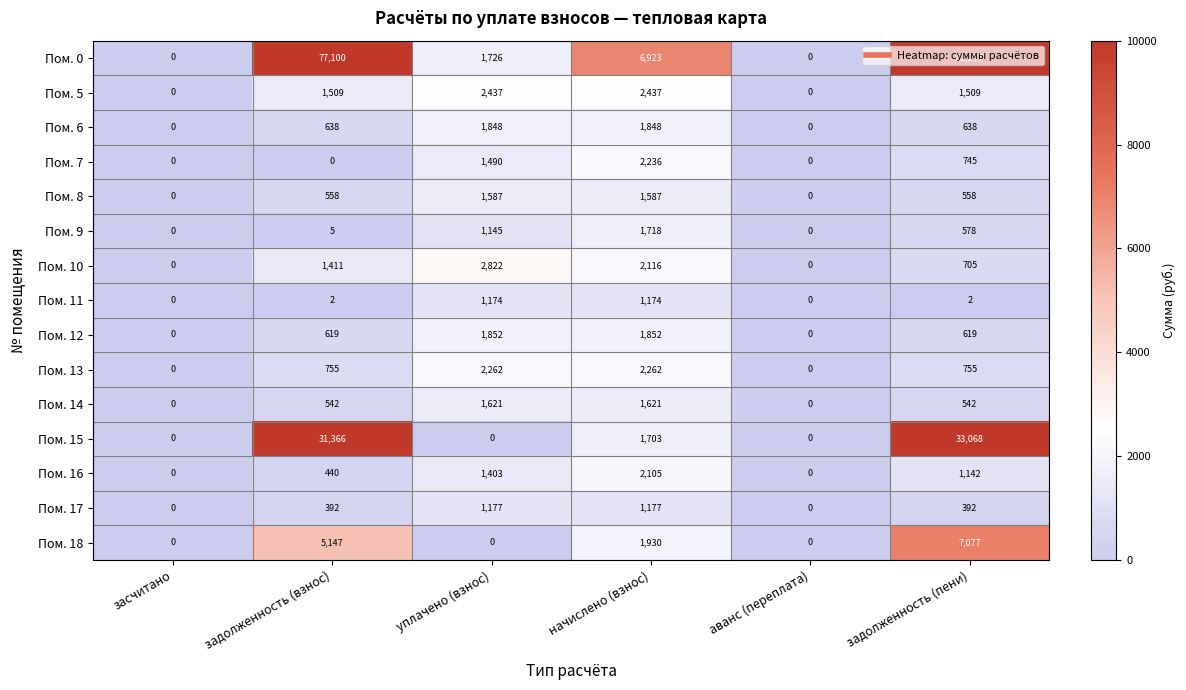

What is the maximum value for Пом. 15?

33068